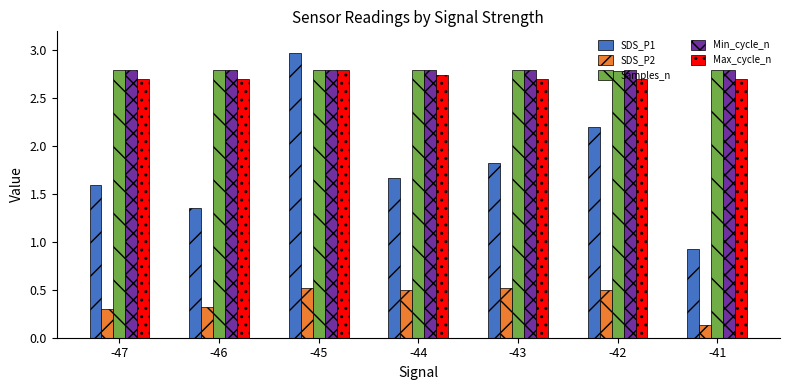

The SDS_P2 series shows 0.5 at -45. True or false?

True